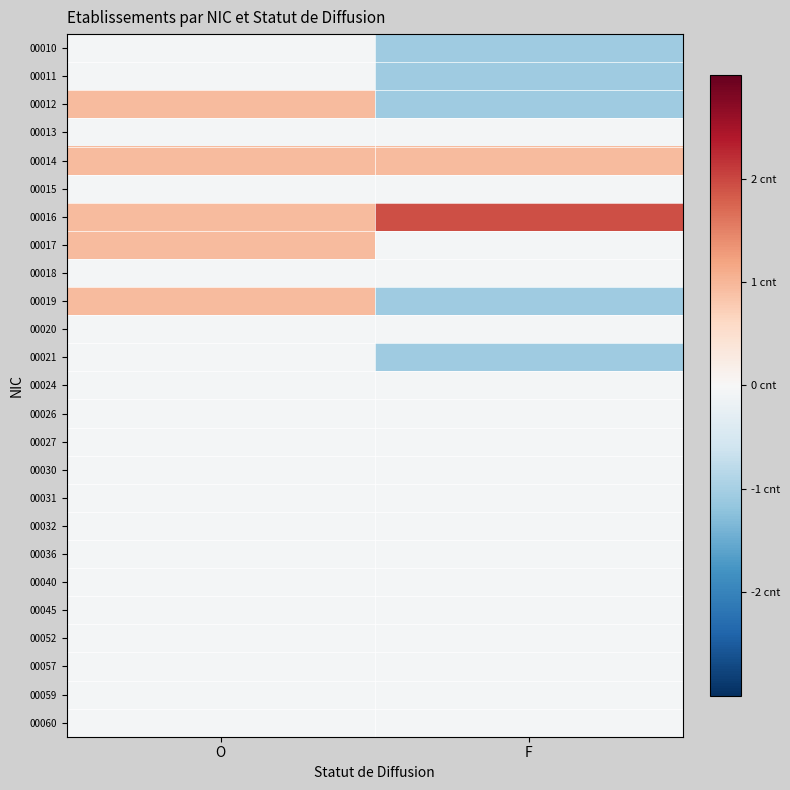

Which series has the largest total across all categories?

00016